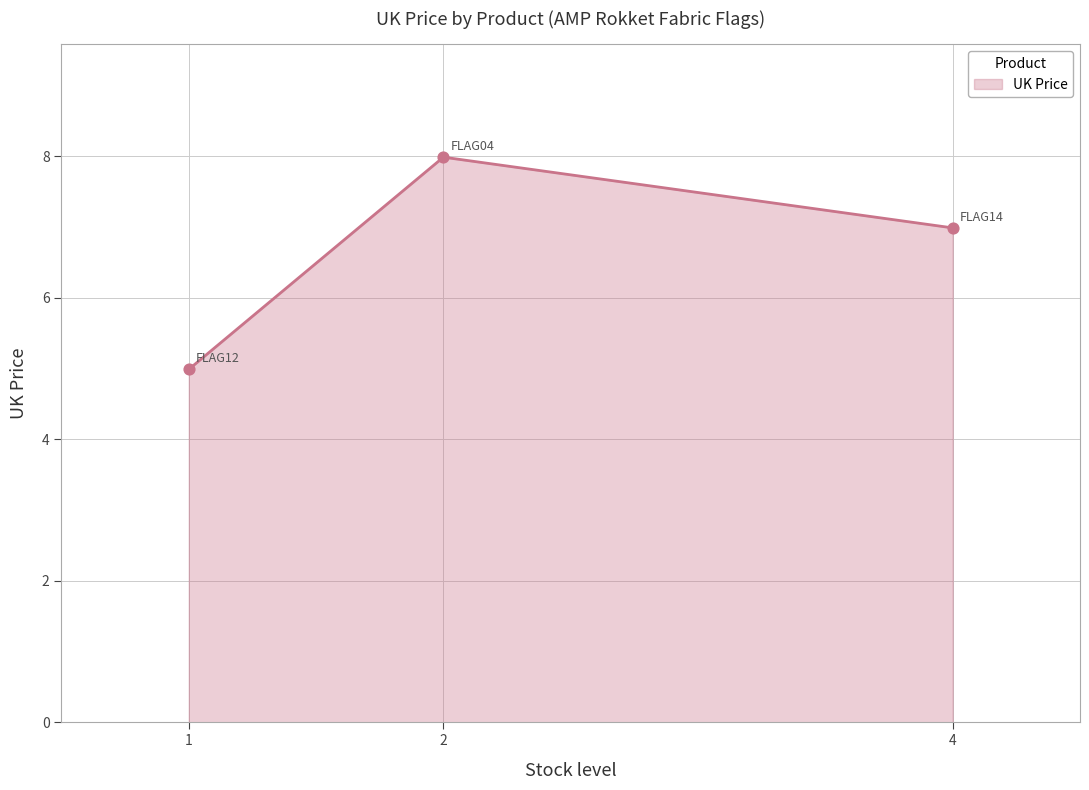

What is the change in value from 1 to 4?

+2.0